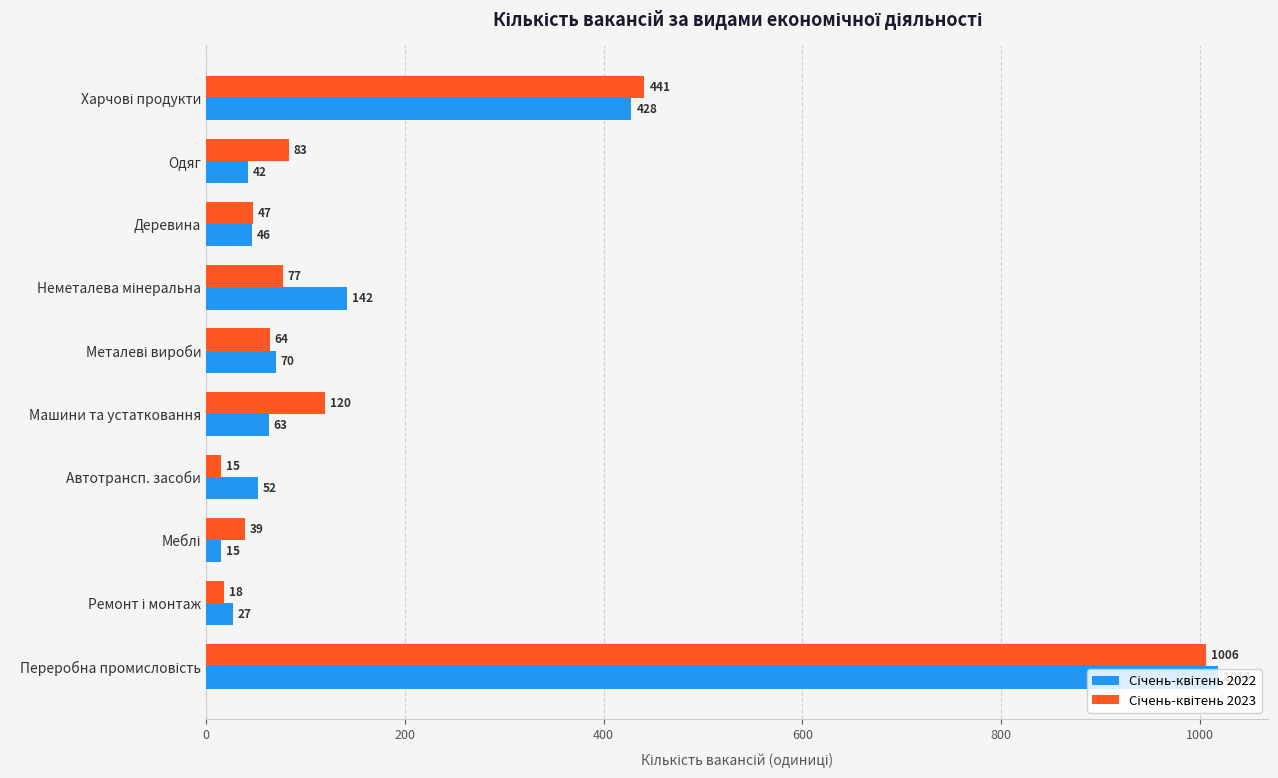

What is the total value across all series at Автотрансп. засоби?

67